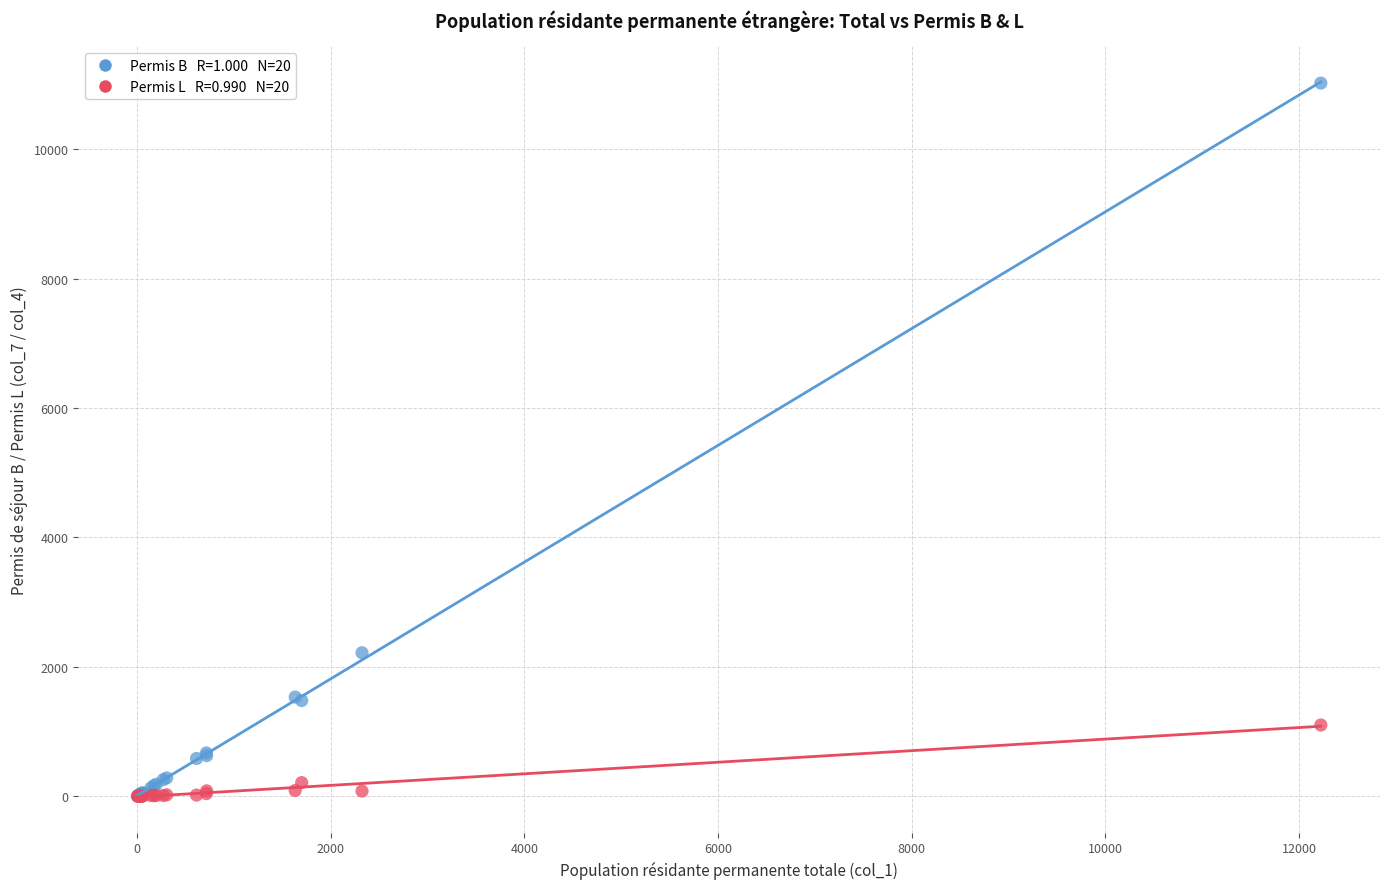

Across all series, what Y value is closest to 5511?

2218